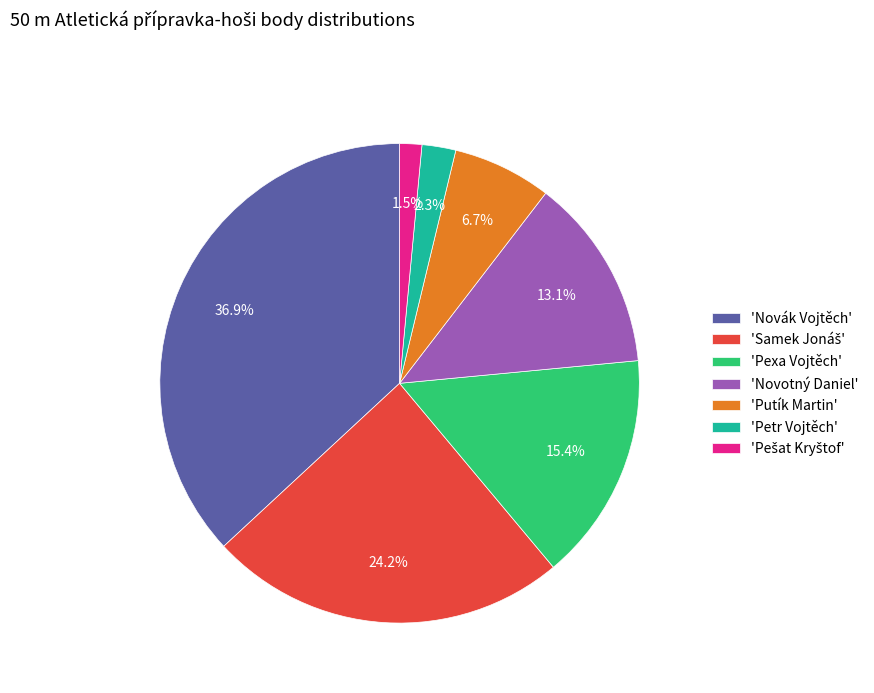

Which slice is the largest?

'Novák Vojtěch'